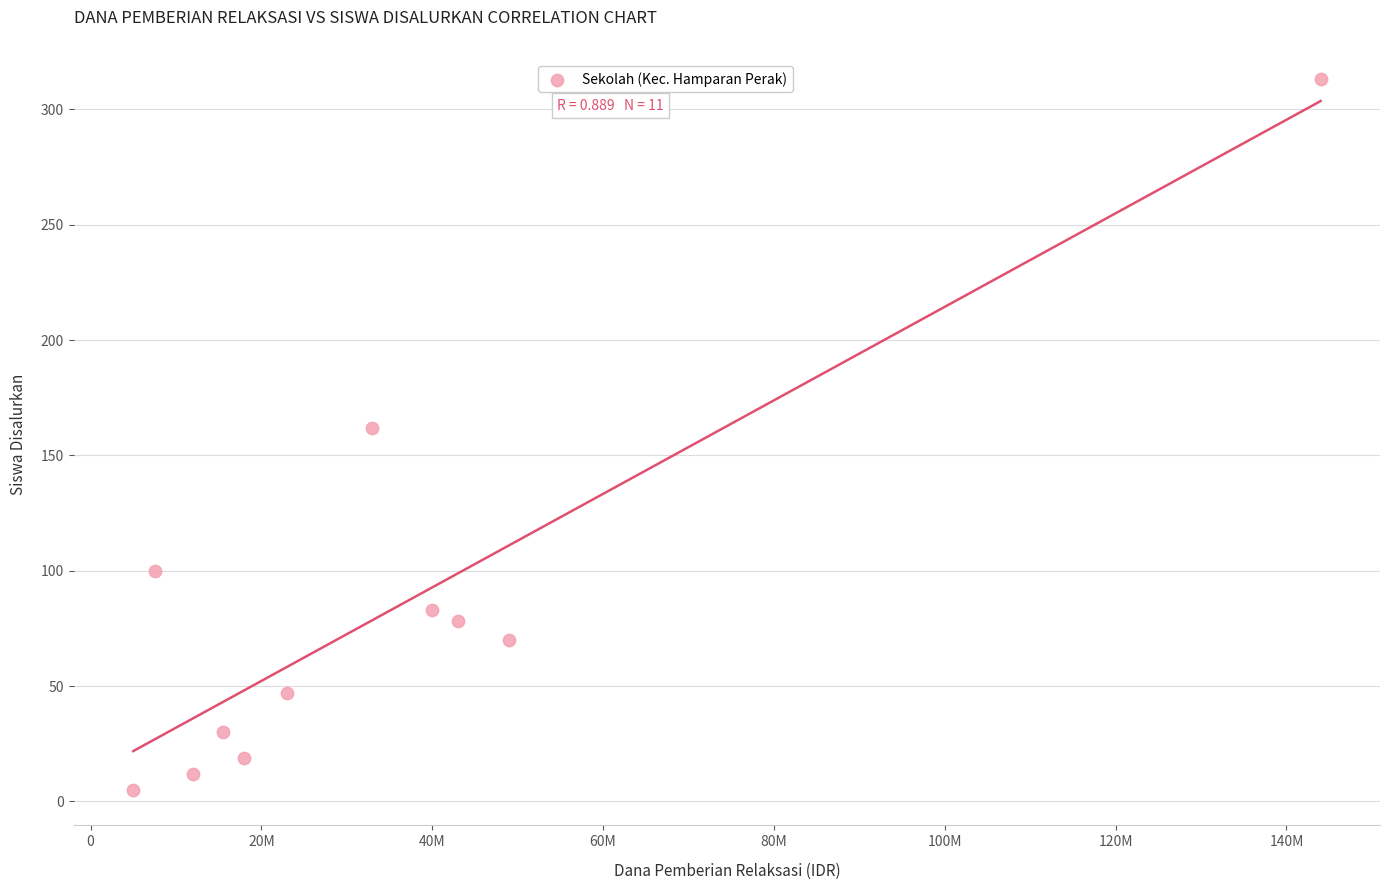

What is the average X value?

35454545